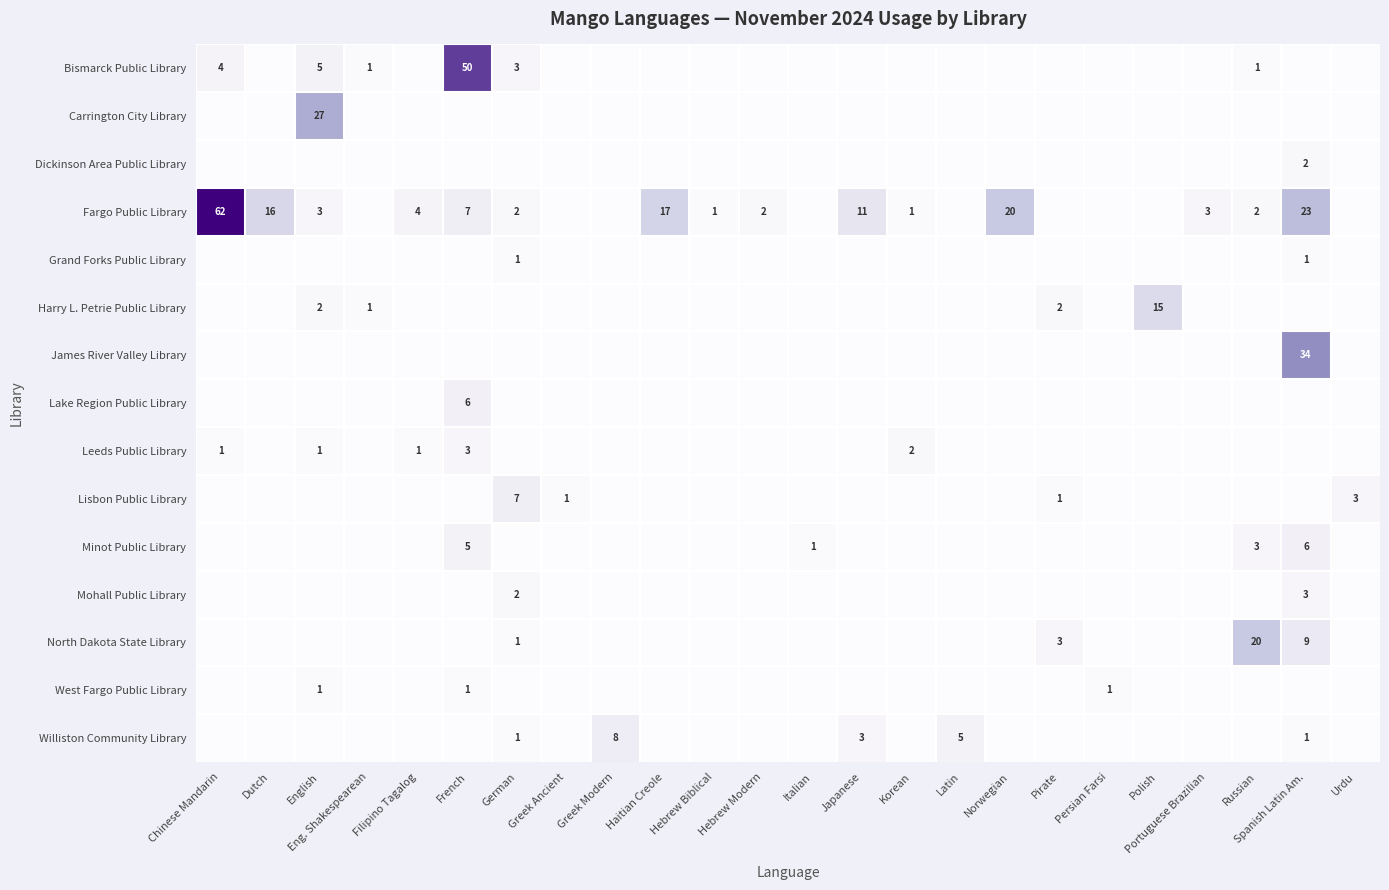

Is the value of Carrington City Library at Japanese greater than the value of James River Valley Library at Italian?

No